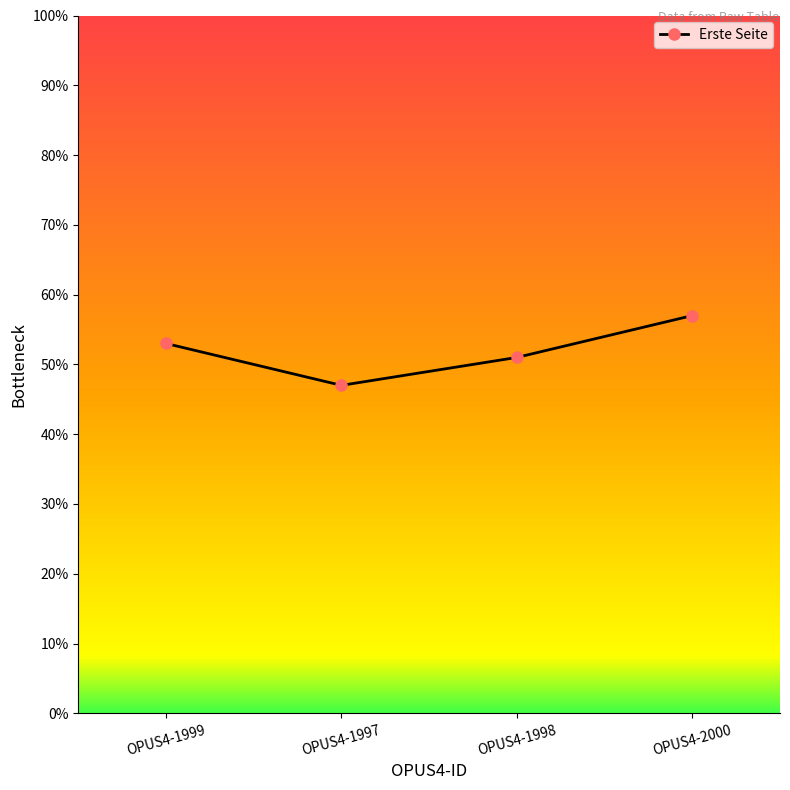

What is the label of the 3rd point from the right?

OPUS4-1997